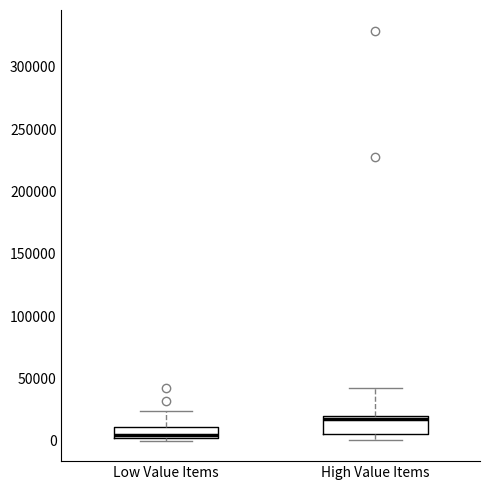

Reading left to right, read every box against the y-axis: the position of its median line, the range the box covers, and the ends of its whiskers. The values are not printed on the chart, so give them approximately, as read against the axis.

Low Value Items: median 5000, box 0 to 10000, whiskers 0 (just below the box's lower edge) to 25000
High Value Items: median 15000, box 5000 to 20000, whiskers 0 to 40000